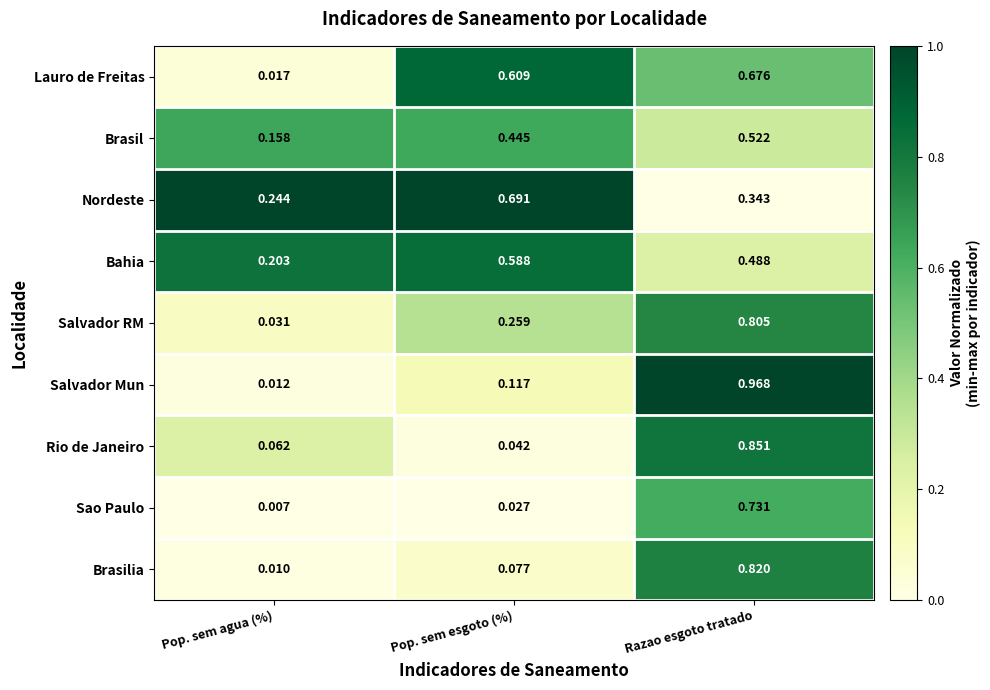

Rank the series by their maximum value, from lowest to highest.

Brasil, Bahia, Lauro de Freitas, Nordeste, Sao Paulo, Salvador RM, Brasilia, Rio de Janeiro, Salvador Mun